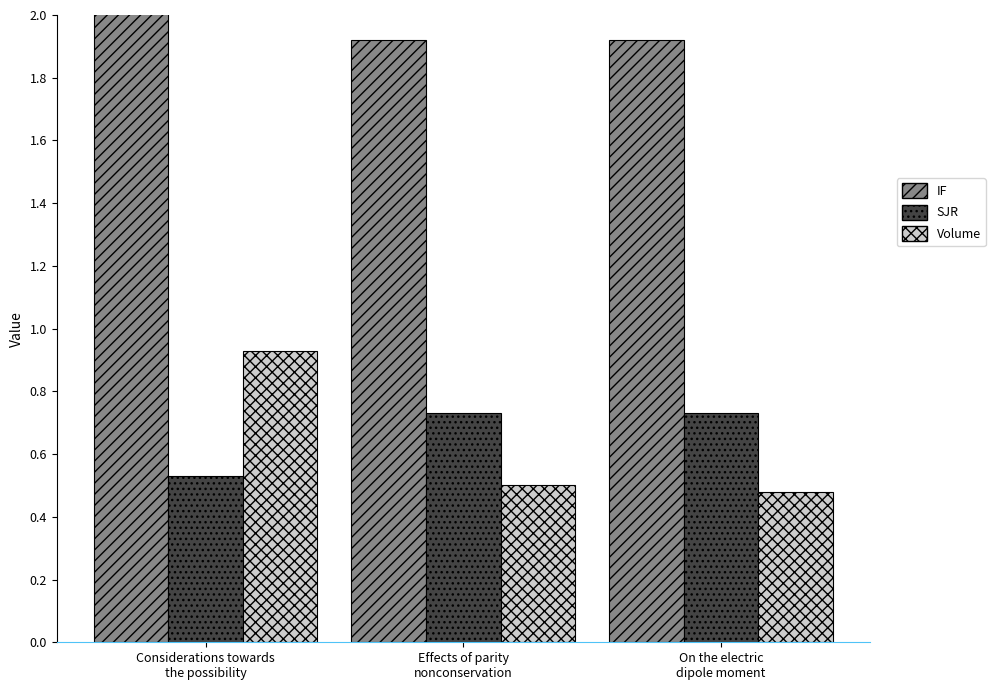

The Volume series shows 0.2 at Effects of parity
nonconservation. True or false?

False